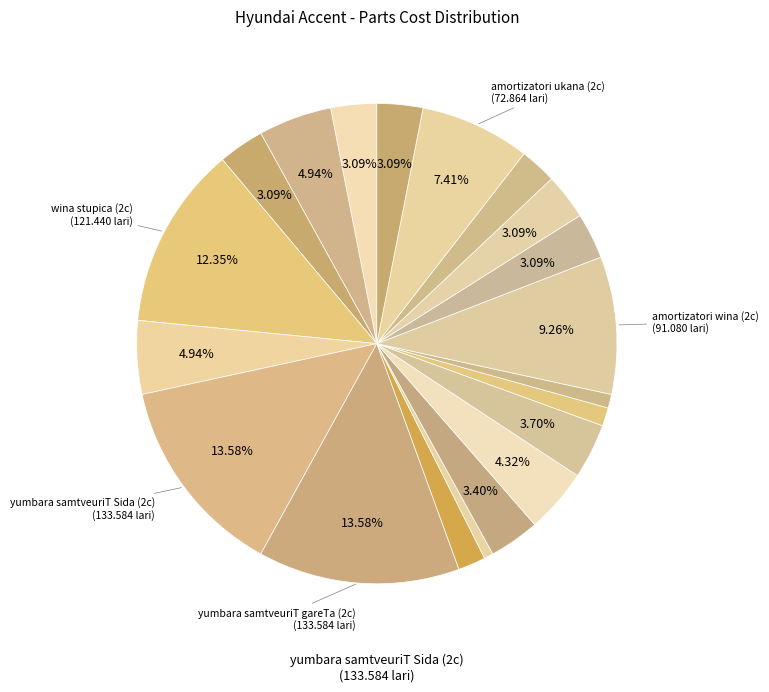

Count the number of slices in the pie.

20